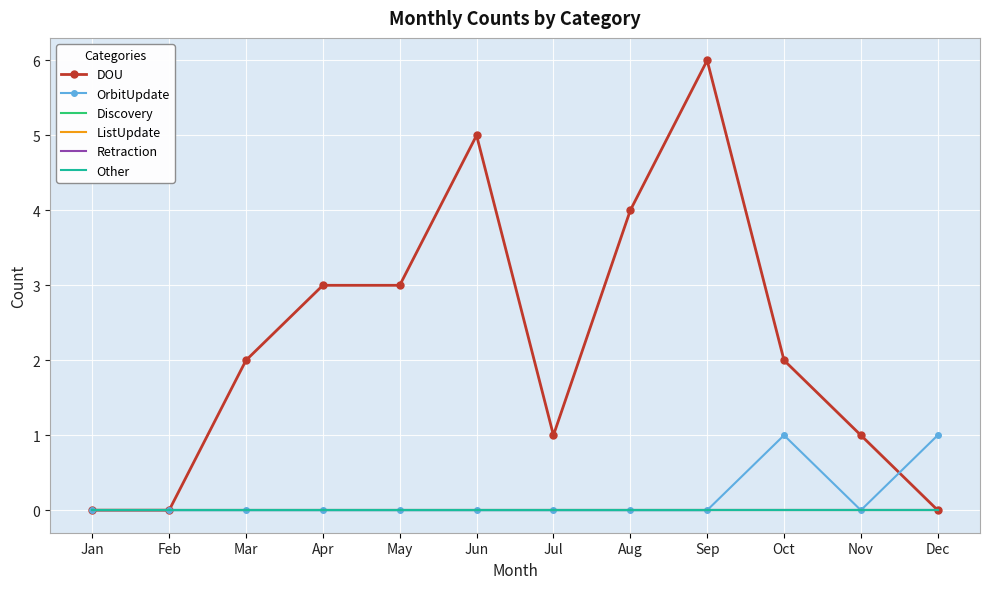

Which series has the widest spread of values?

DOU